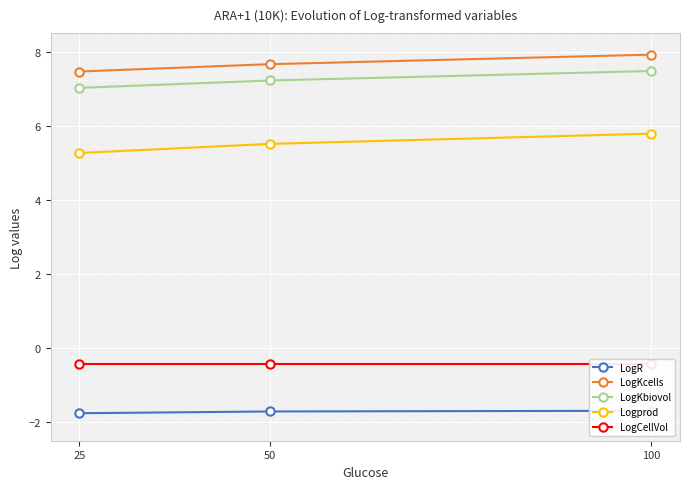

Rank the categories by LogR value from highest to lowest.

100, 50, 25